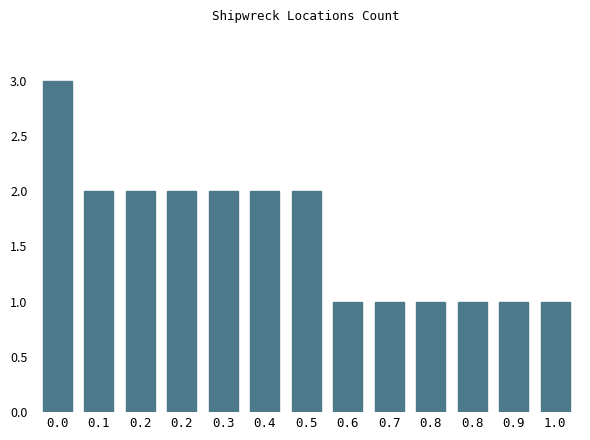

How many series are shown in this chart?

1